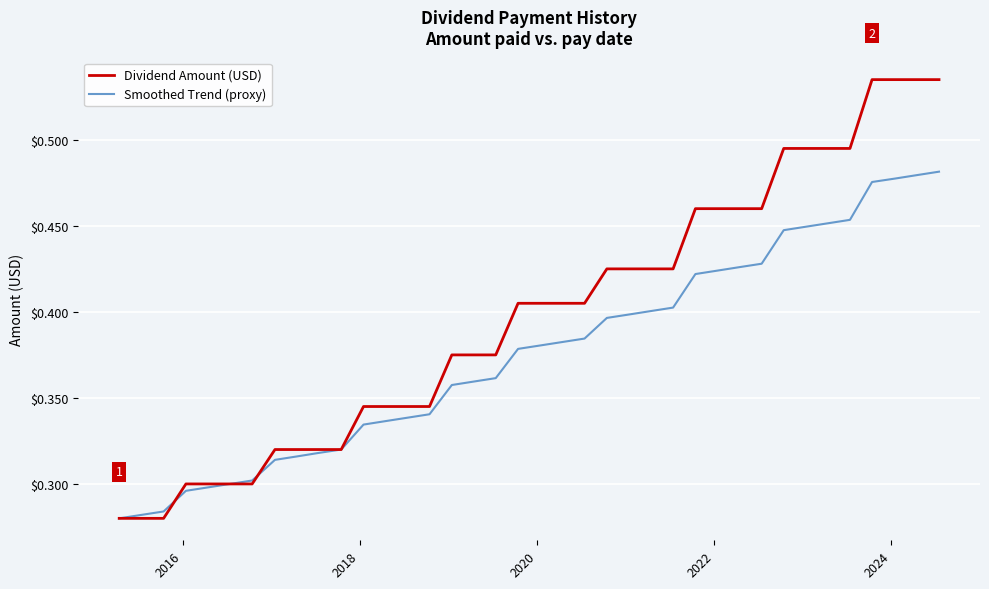

Which series has the widest spread of values?

Dividend Amount (USD)